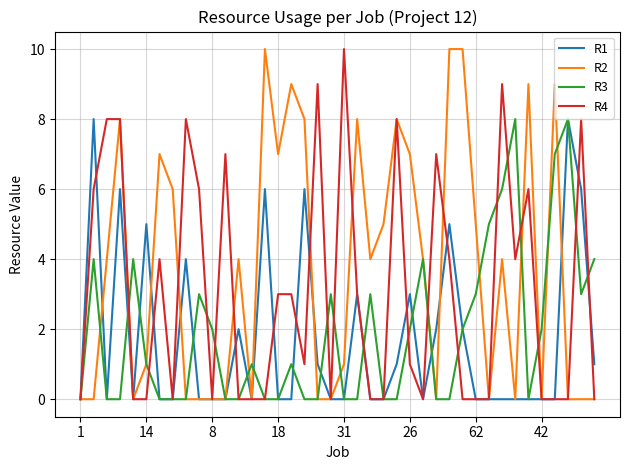

Which series has the largest total across all categories?

R2